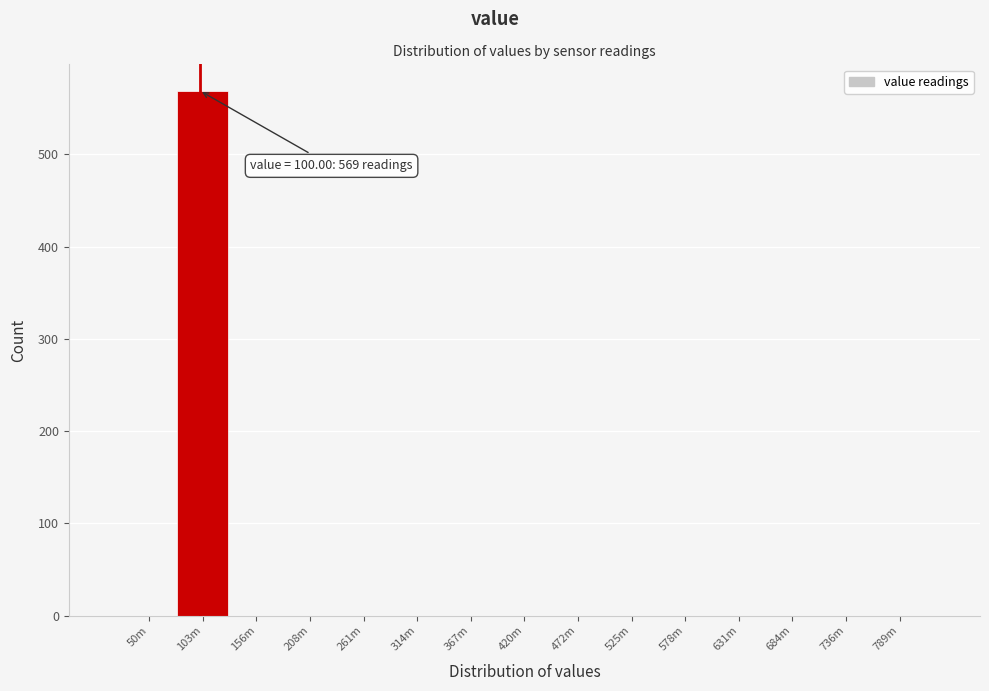

Reading left to right, what are all the values shown in this chart?

50m=0	103m=569	156m=0	208m=0	261m=0	314m=0	367m=0	420m=0	472m=0	525m=0	578m=0	631m=0	684m=0	736m=0	789m=0